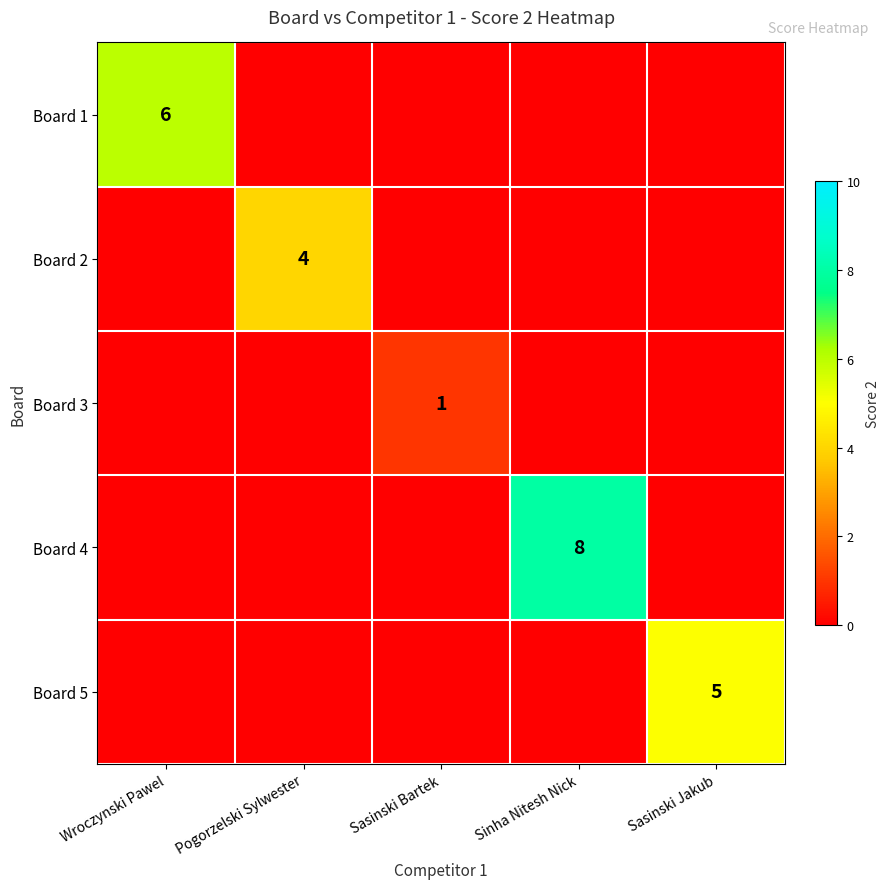

Is it true that Board 1 equals 6 at Wroczynski Pawel?

True